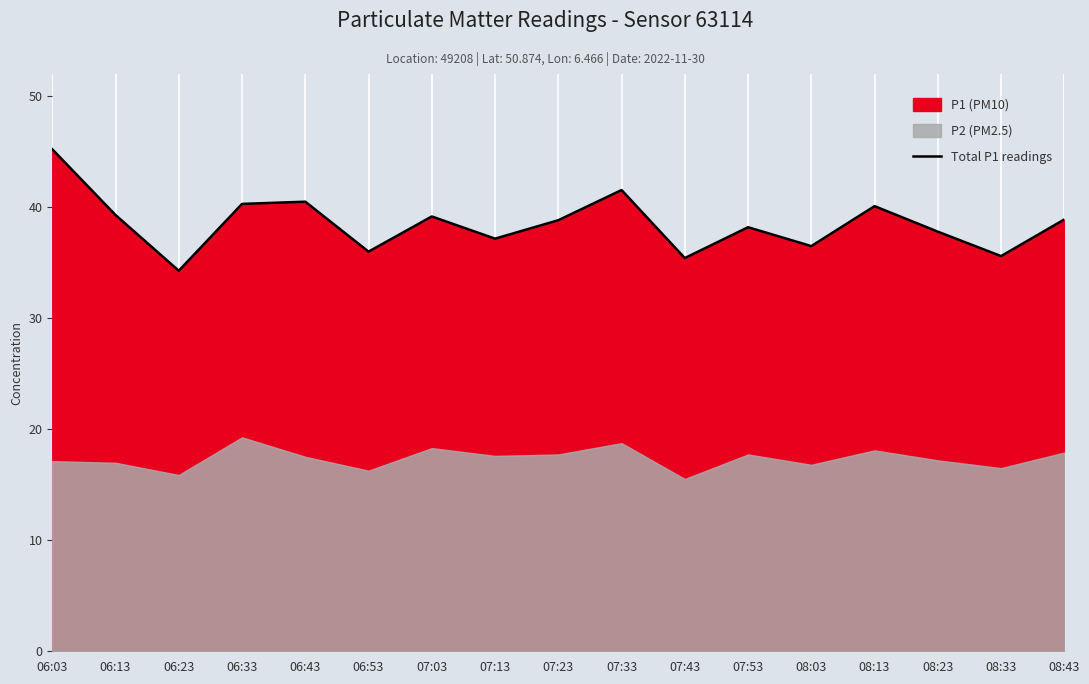

Between 08:43 and 06:23, which is larger?

08:43